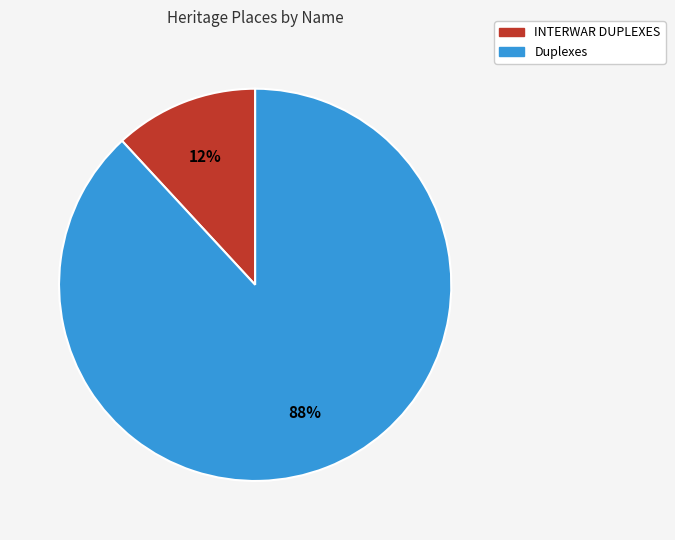

Which has a higher value, INTERWAR DUPLEXES or Duplexes?

Duplexes